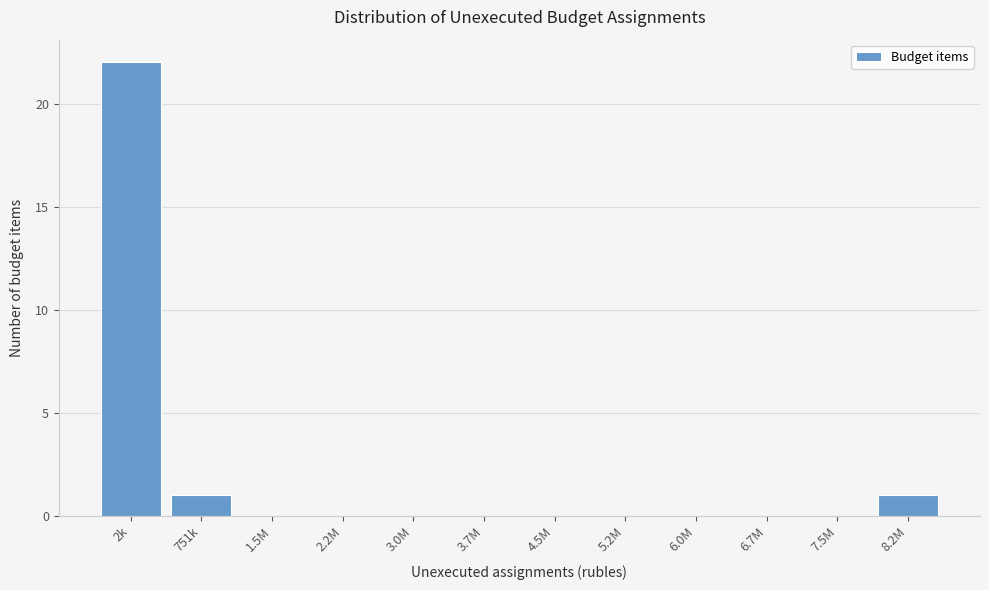

Reading left to right, list all the values displayed in this chart.

2k=22	751k=1	1.5M=0	2.2M=0	3.0M=0	3.7M=0	4.5M=0	5.2M=0	6.0M=0	6.7M=0	7.5M=0	8.2M=1